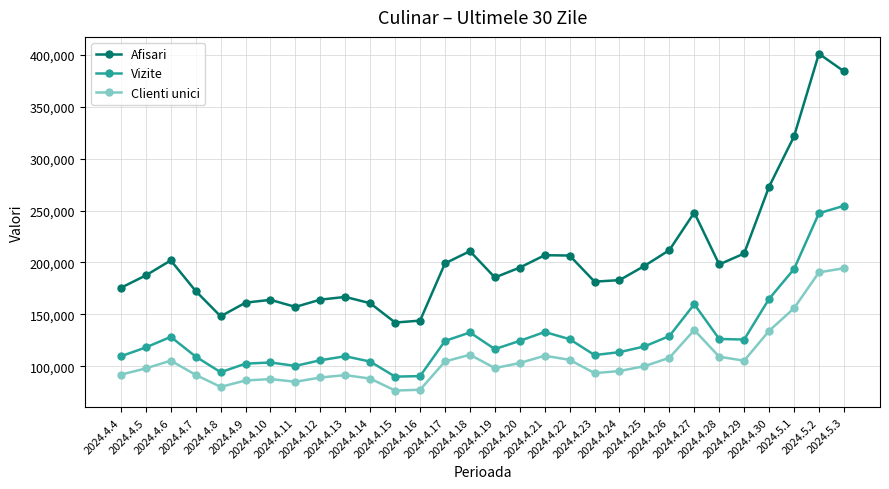

Which series has the largest range (max minus min)?

Afisari